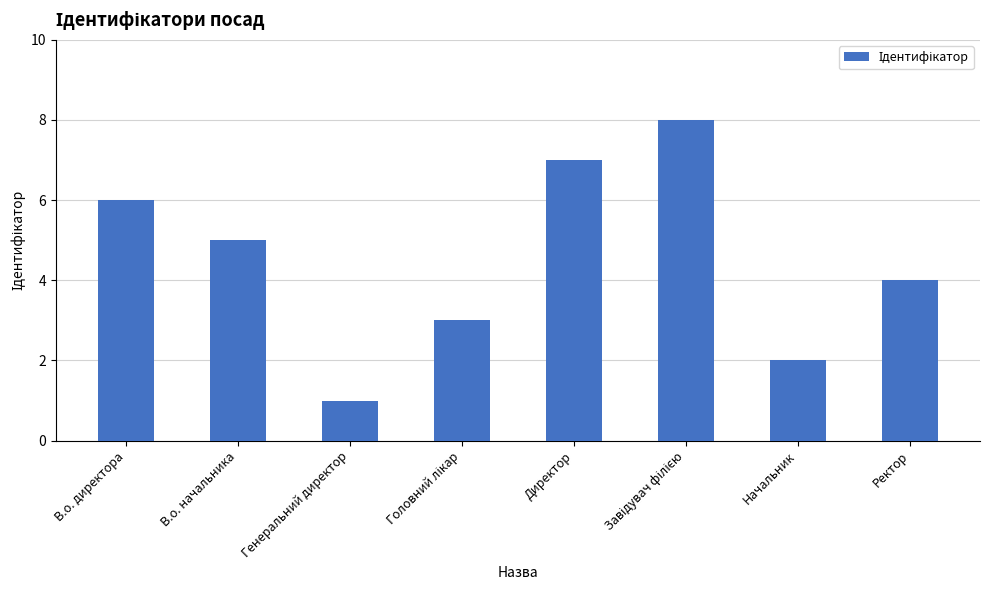

What value does the data have at В.о. директора?

6